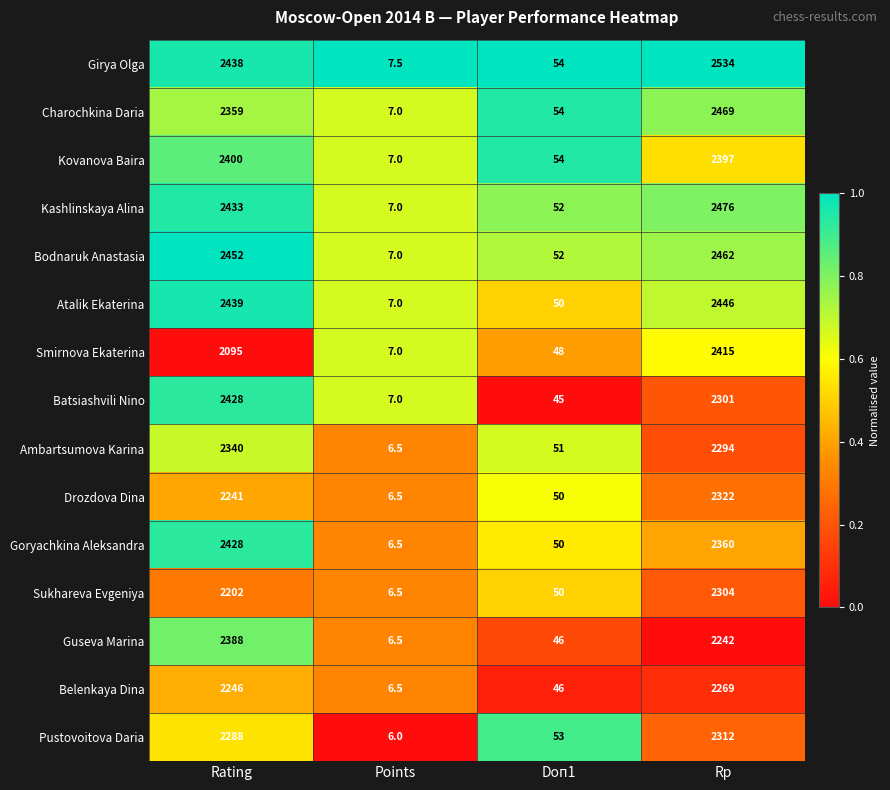

Which series has the widest spread of values?

Girya Olga